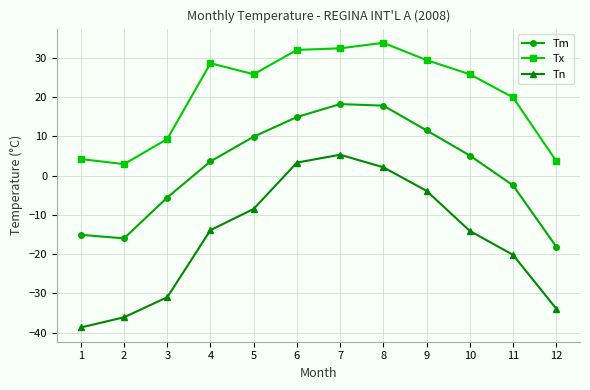

True or false: Tn has more than 0 points higher than both neighbors.

True